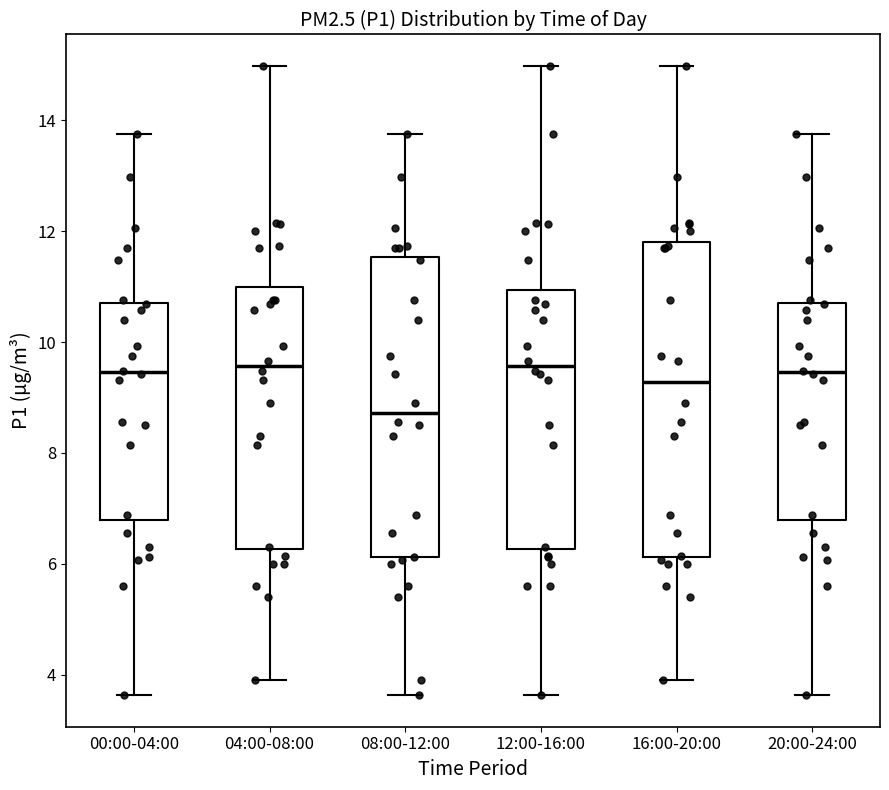

Where does the lower whisker of the box for 08:00-12:00 end on the y-axis? The values are not printed on the chart, so give them approximately, as read against the axis.

3.6